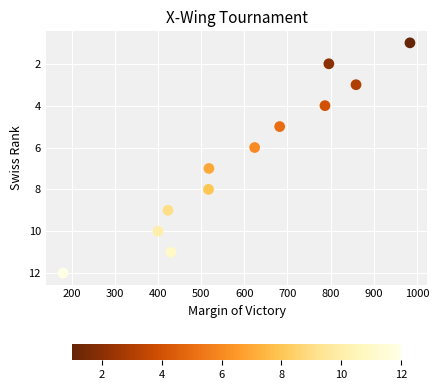

What is the average X value?

600